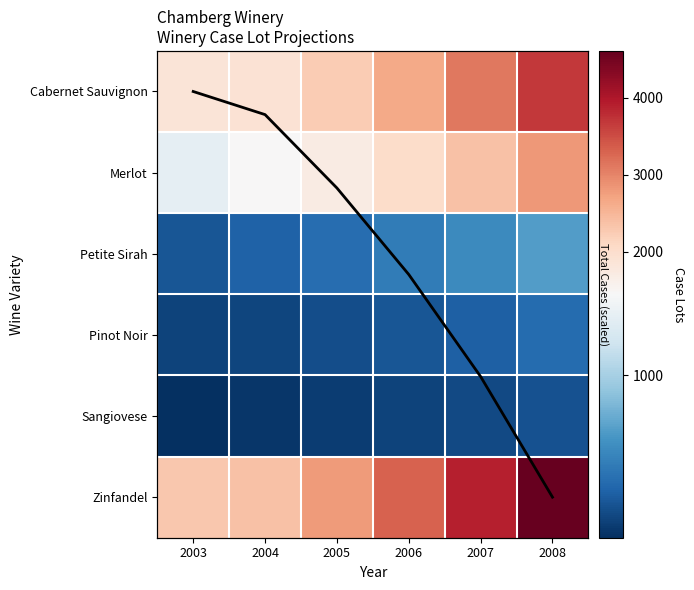

At 2007, list the series in order from smallest to largest.

Total (scaled), Sangiovese, Pinot Noir, Petite Sirah, Merlot, Cabernet Sauvignon, Zinfandel